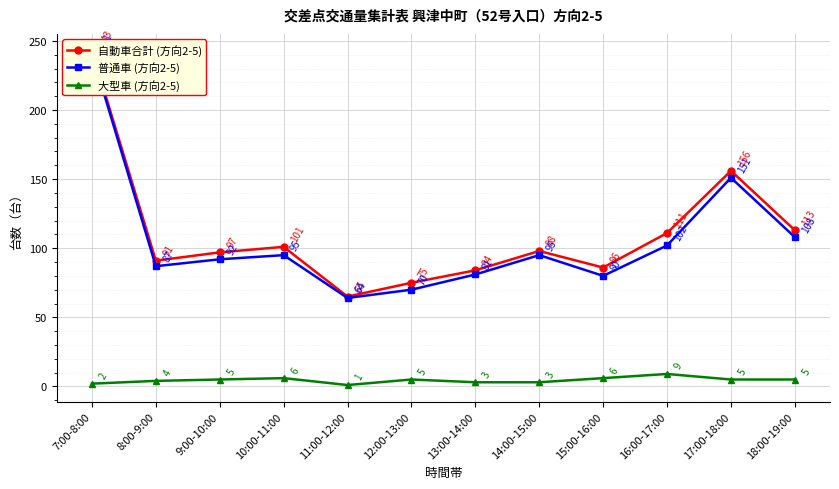

What position from the left is 15:00-16:00?

9